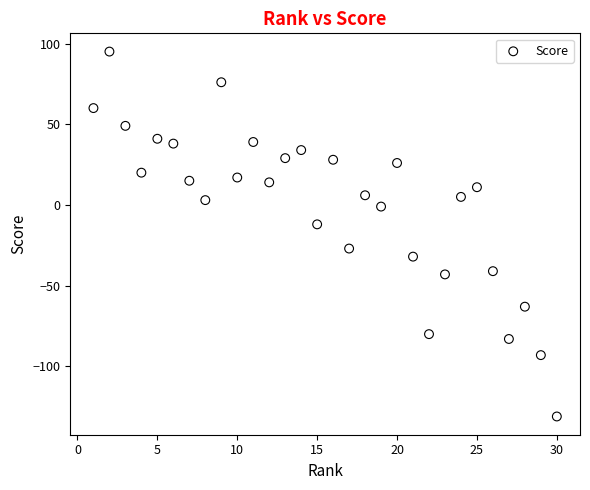

What Y value in the scatter plot is closest to -18?

-12